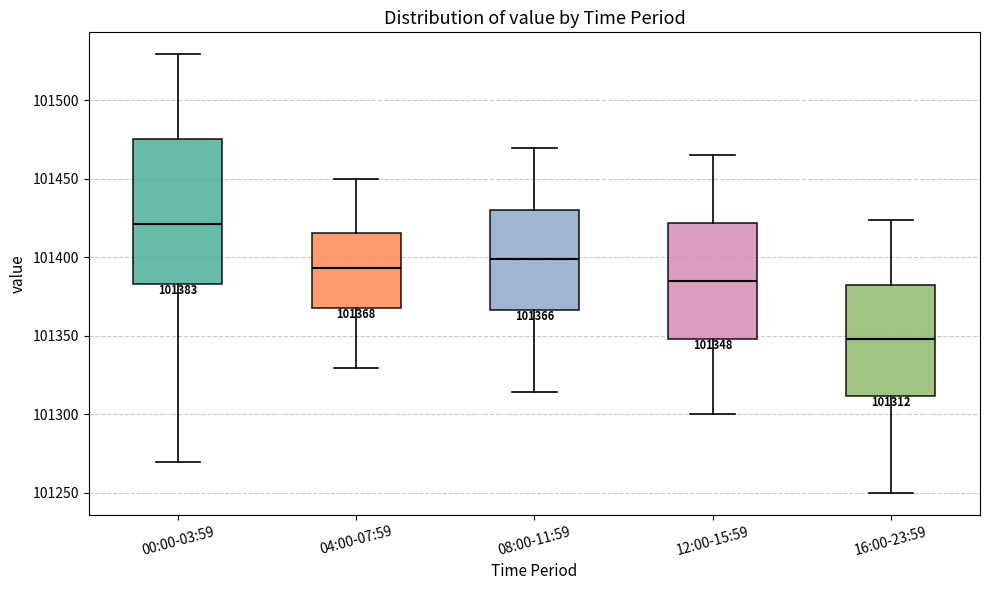

Comparing the boxes themselves (not the whiskers), which one is the tallest?

00:00-03:59